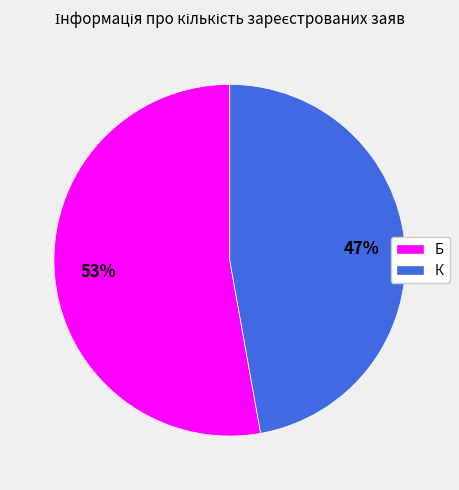

Which slice is the largest?

Б